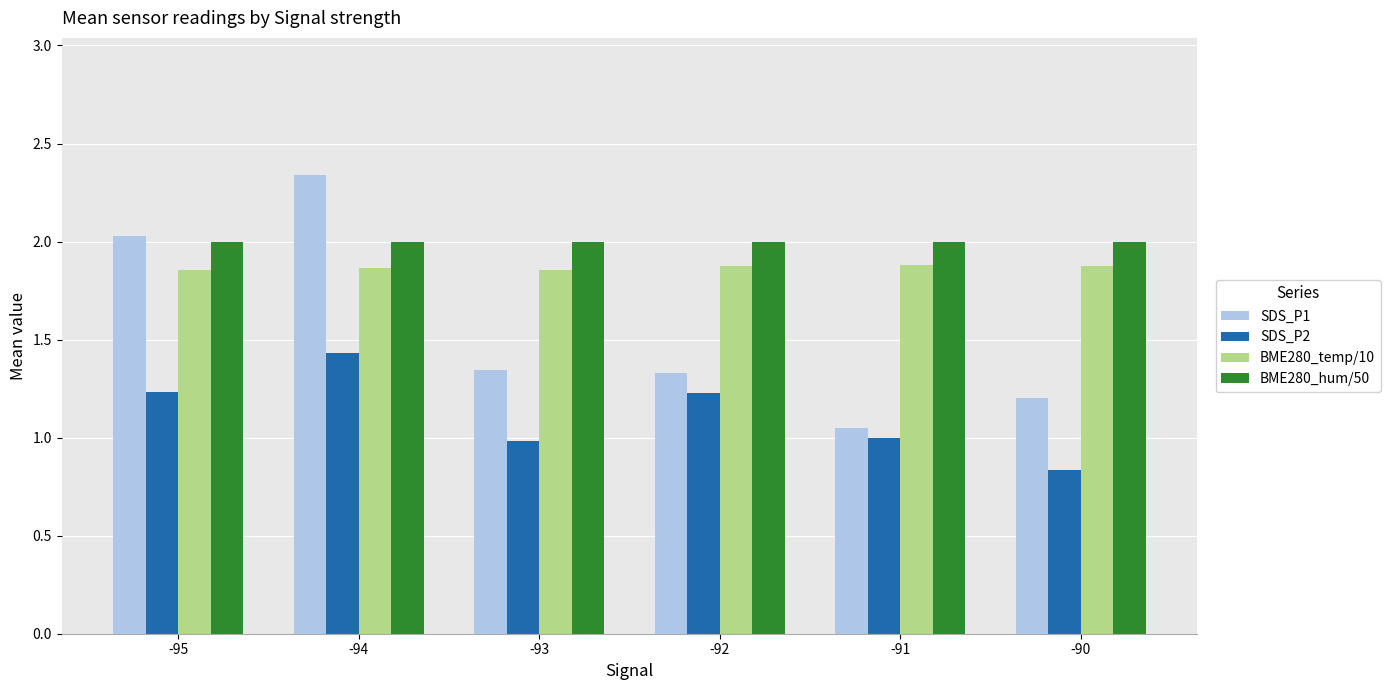

Rank the series by their maximum value, from highest to lowest.

SDS_P1, BME280_hum/50, BME280_temp/10, SDS_P2